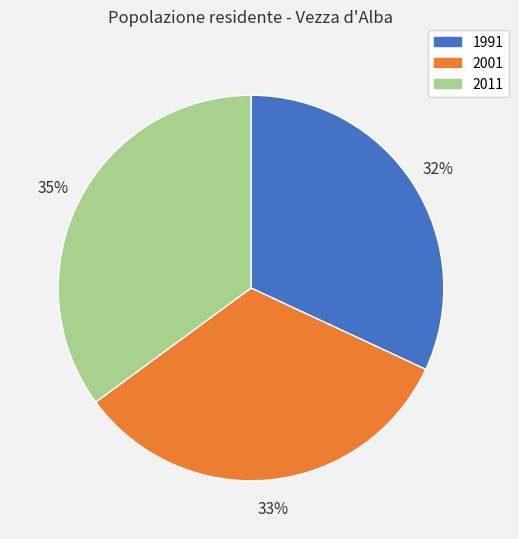

Does 2001 account for over 50% of the chart?

No